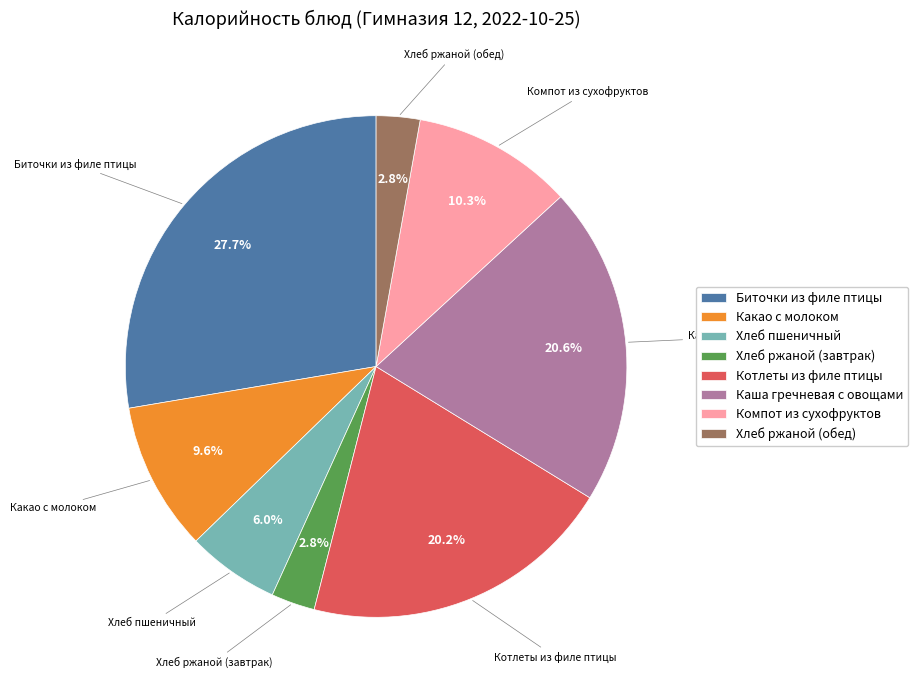

To the nearest percent, what is the average slice percentage?

12%